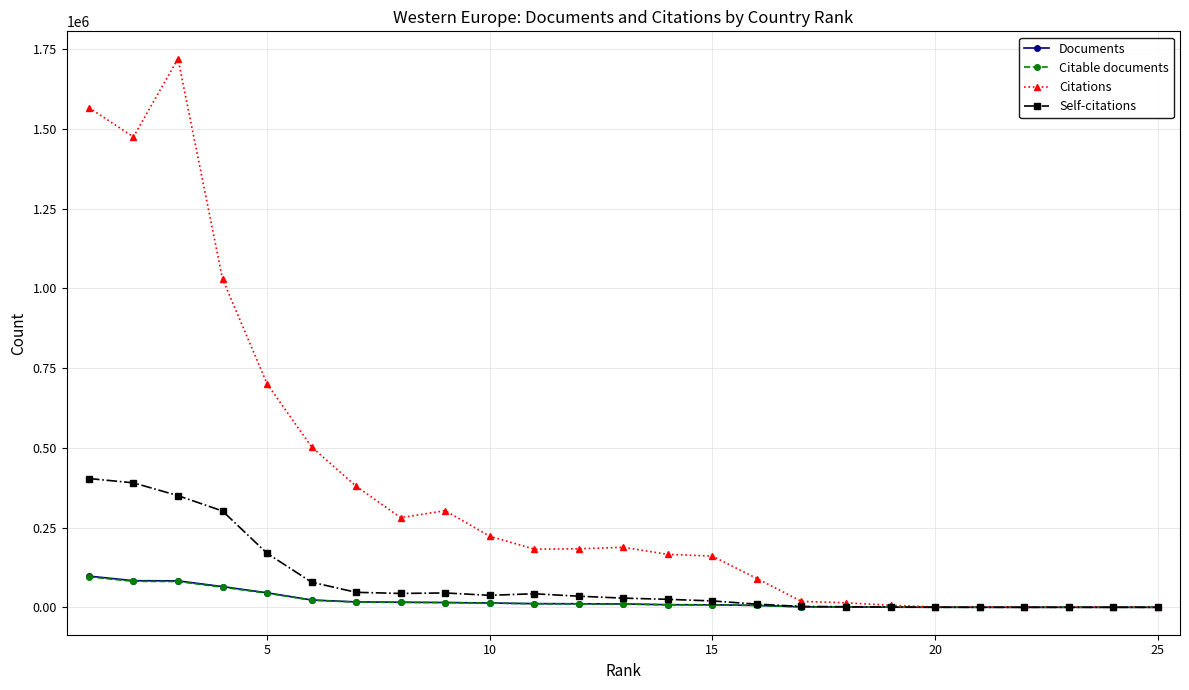

What is the average value of the Citable documents series?

20120